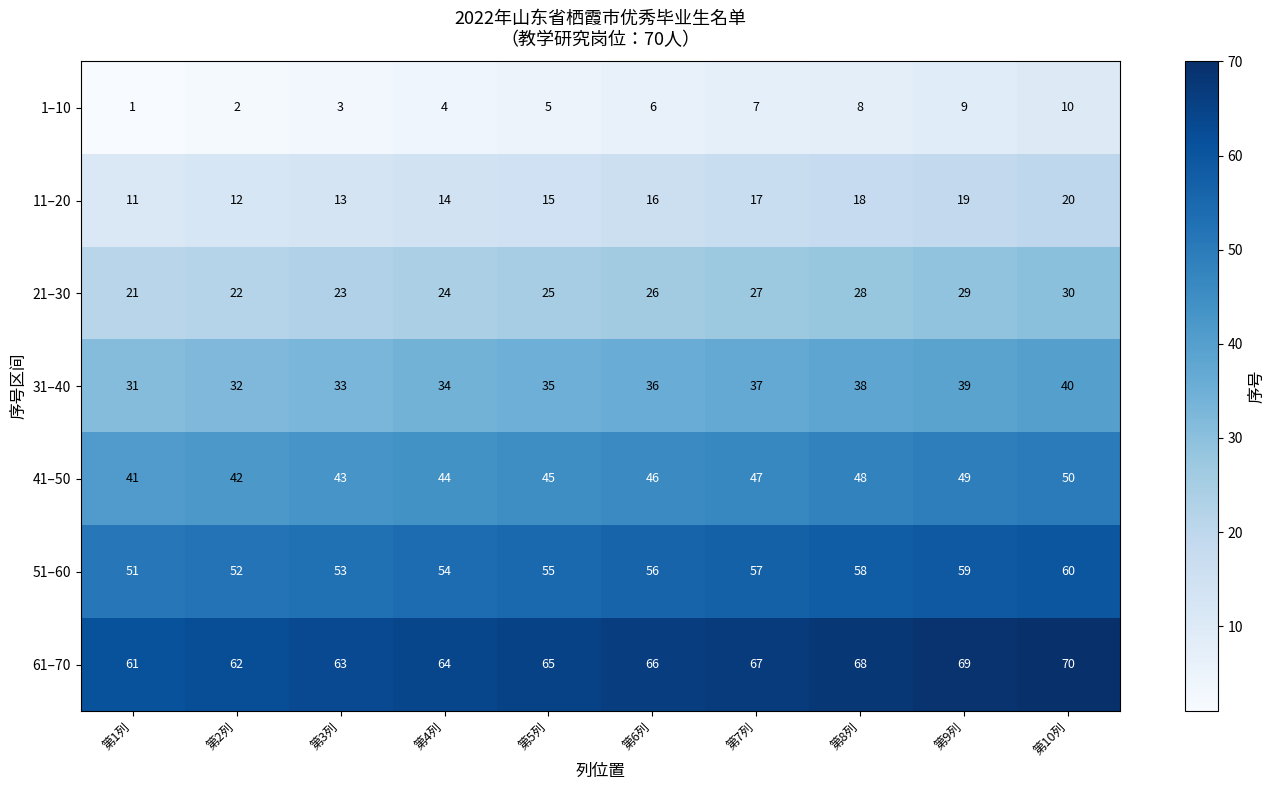

Where is 1–10 nearest to the value 5?

第5列